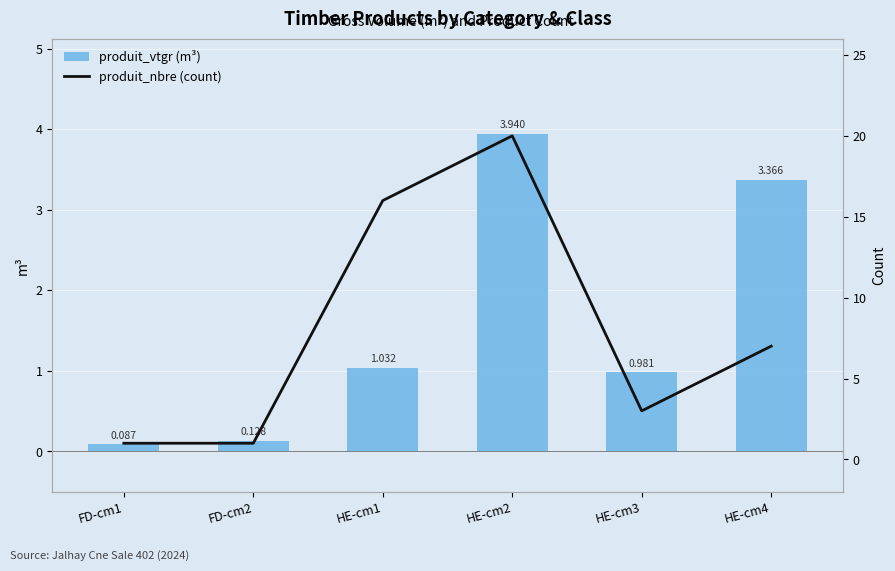

True or false: produit_nbre (count) has a value of 1.0 at FD-cm1.

True